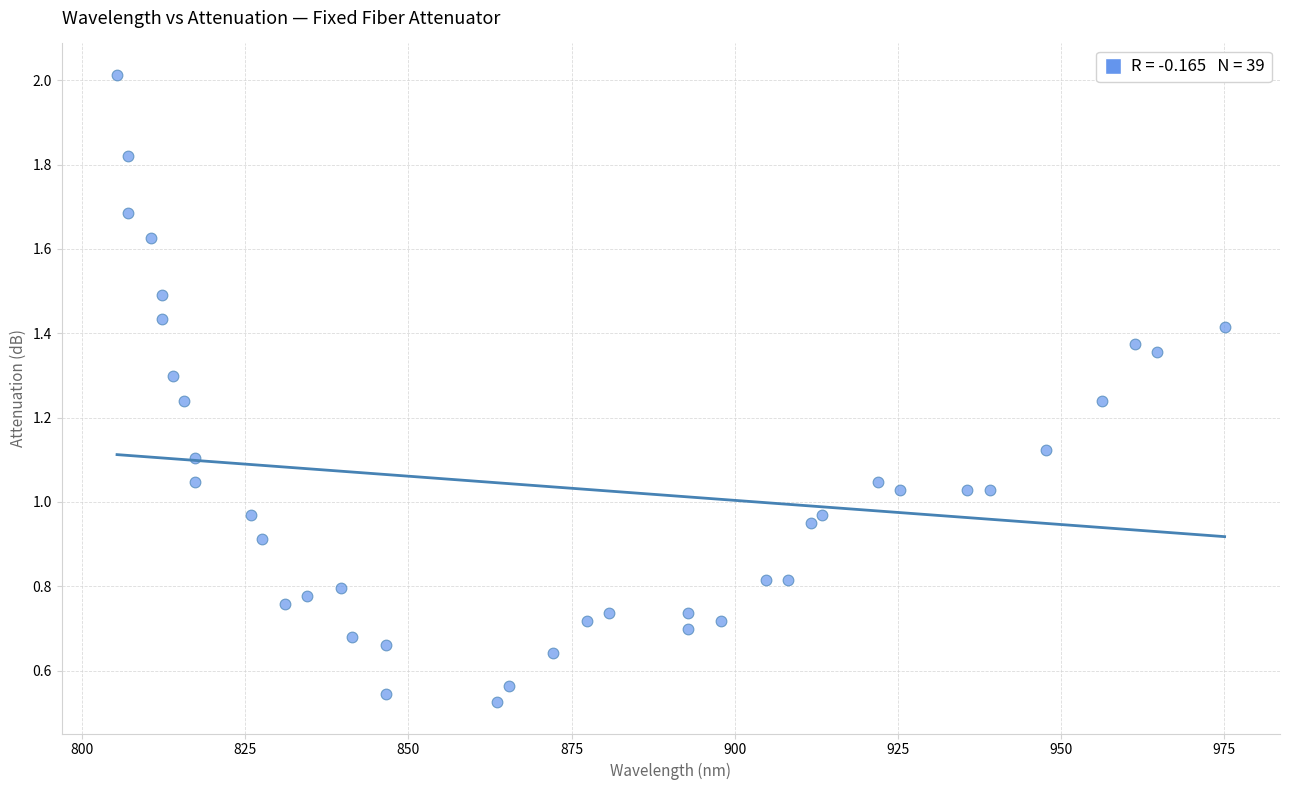

What is the range of X values (max minus min)?

169.7